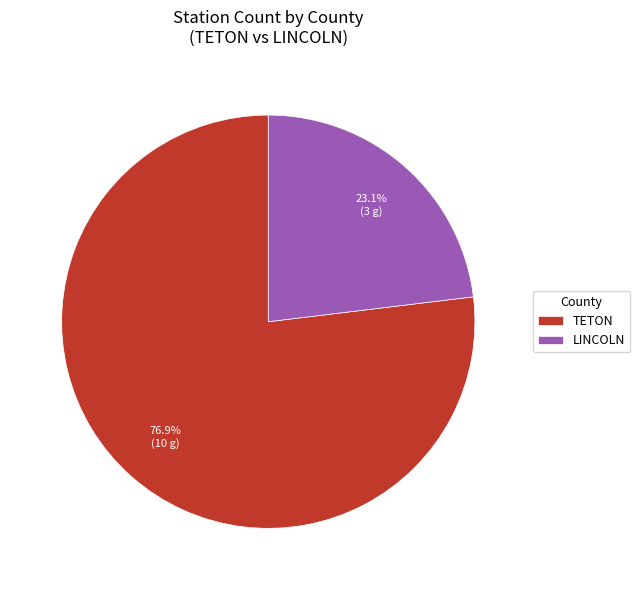

Approximately how many times larger is the value at LINCOLN compared to TETON?

0.3